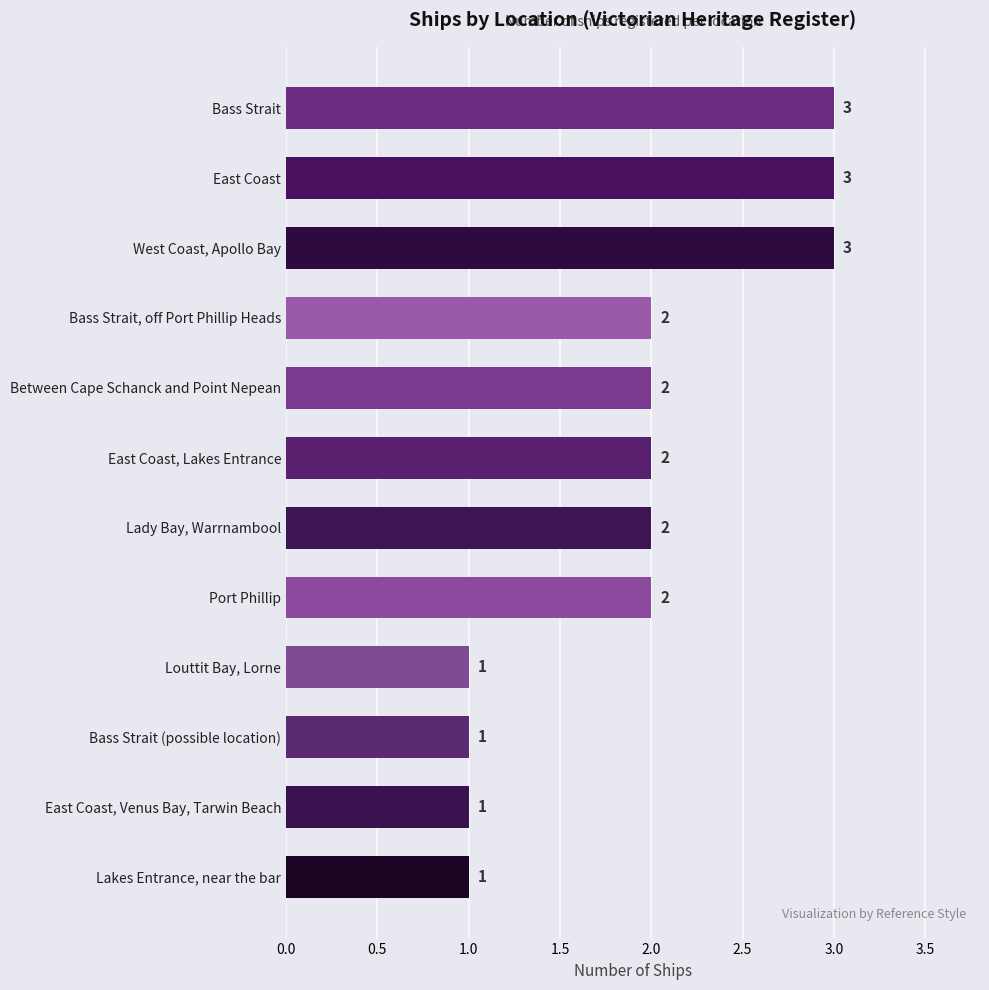

Is it true that the value at Louttit Bay, Lorne is 1?

True